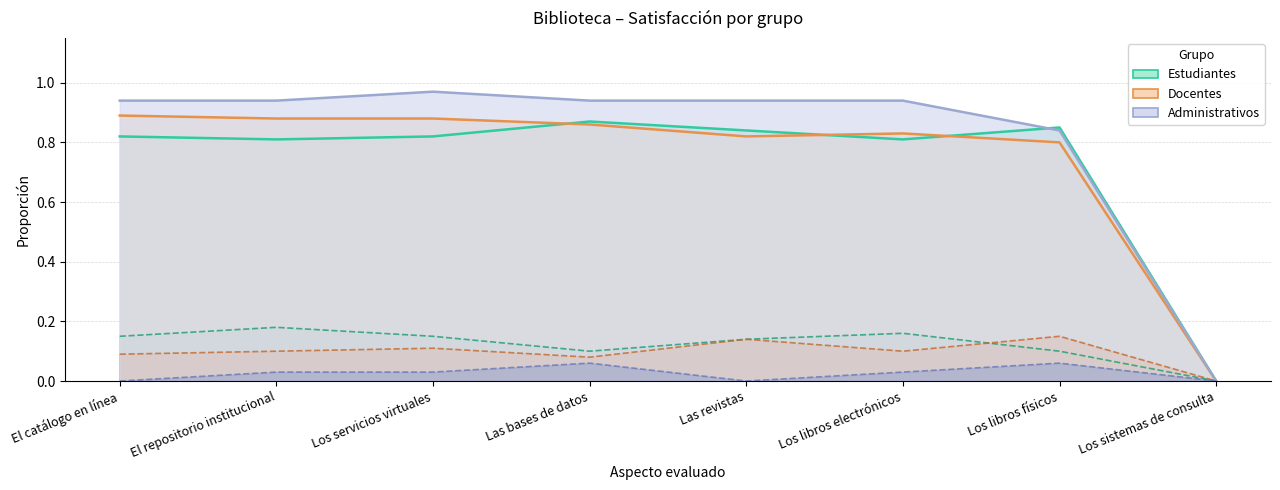

Which has a higher value, El catálogo en línea or Los libros físicos?

Los libros físicos